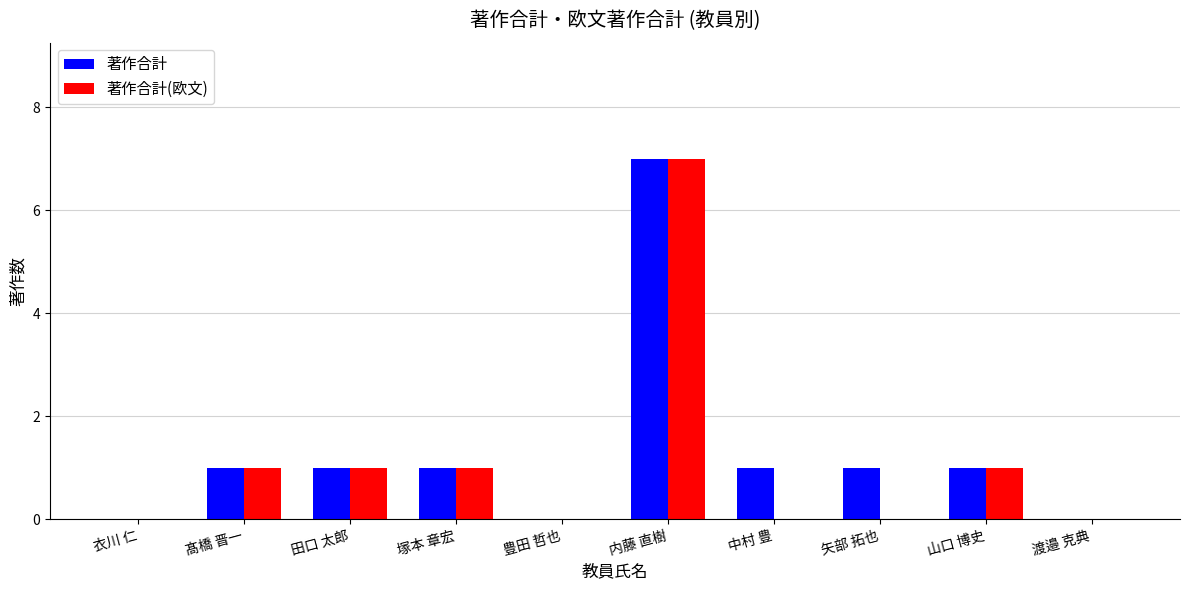

Are the bars grouped side by side (vs. stacked)?

Yes